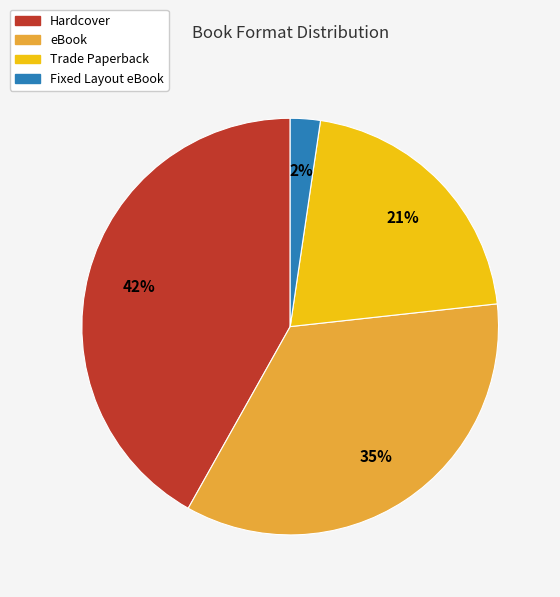

Do Trade Paperback and Hardcover together represent more than half of the pie?

Yes